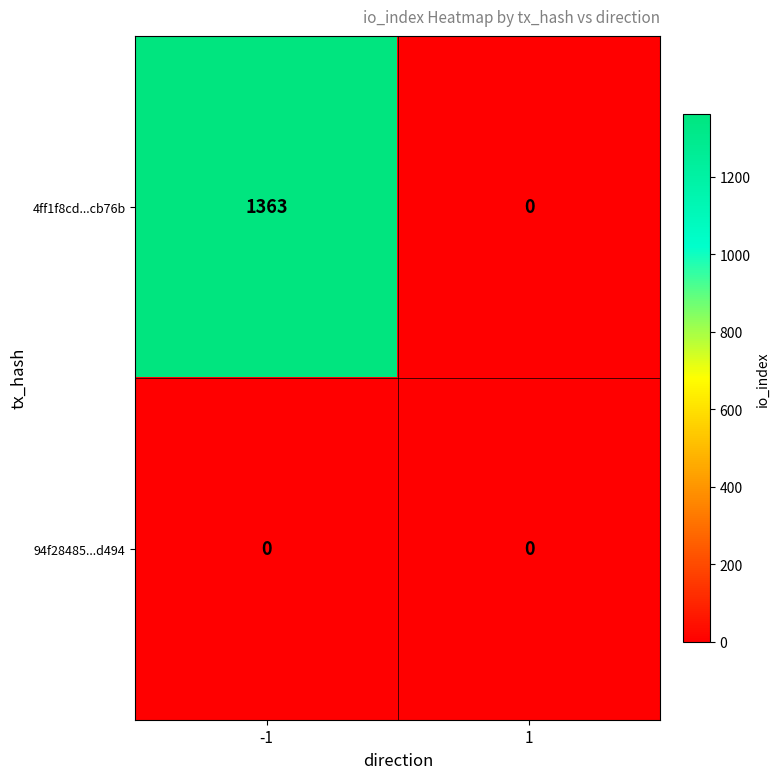

Count the number of data series in this chart.

2